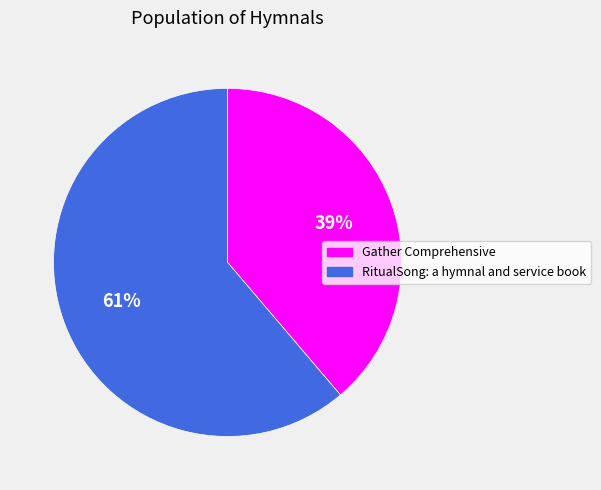

Which slice is the smallest?

Gather Comprehensive